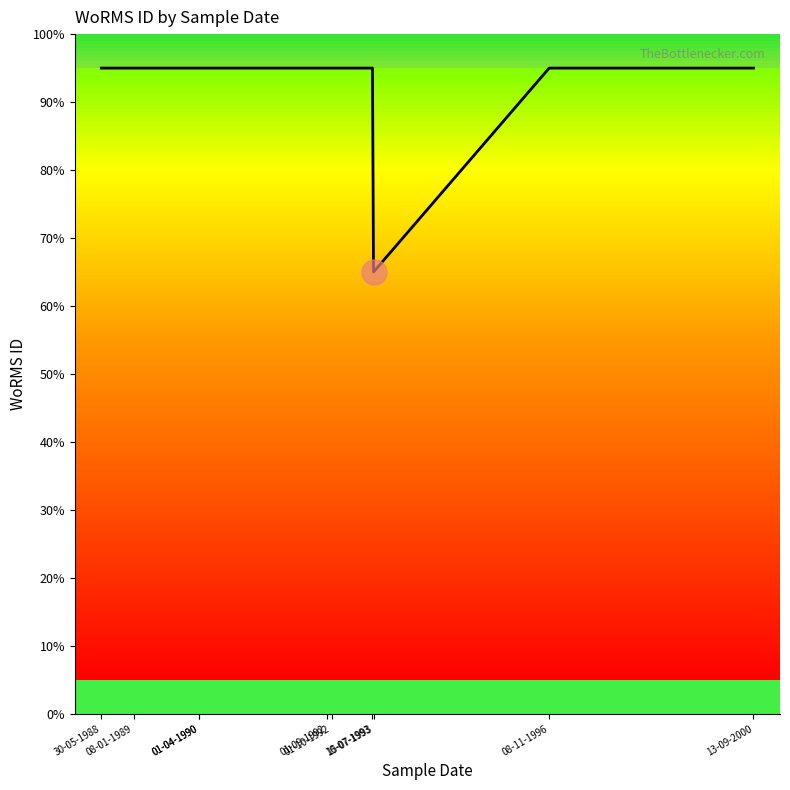

Is it true that the value at 15-07-1993 is 19?

False